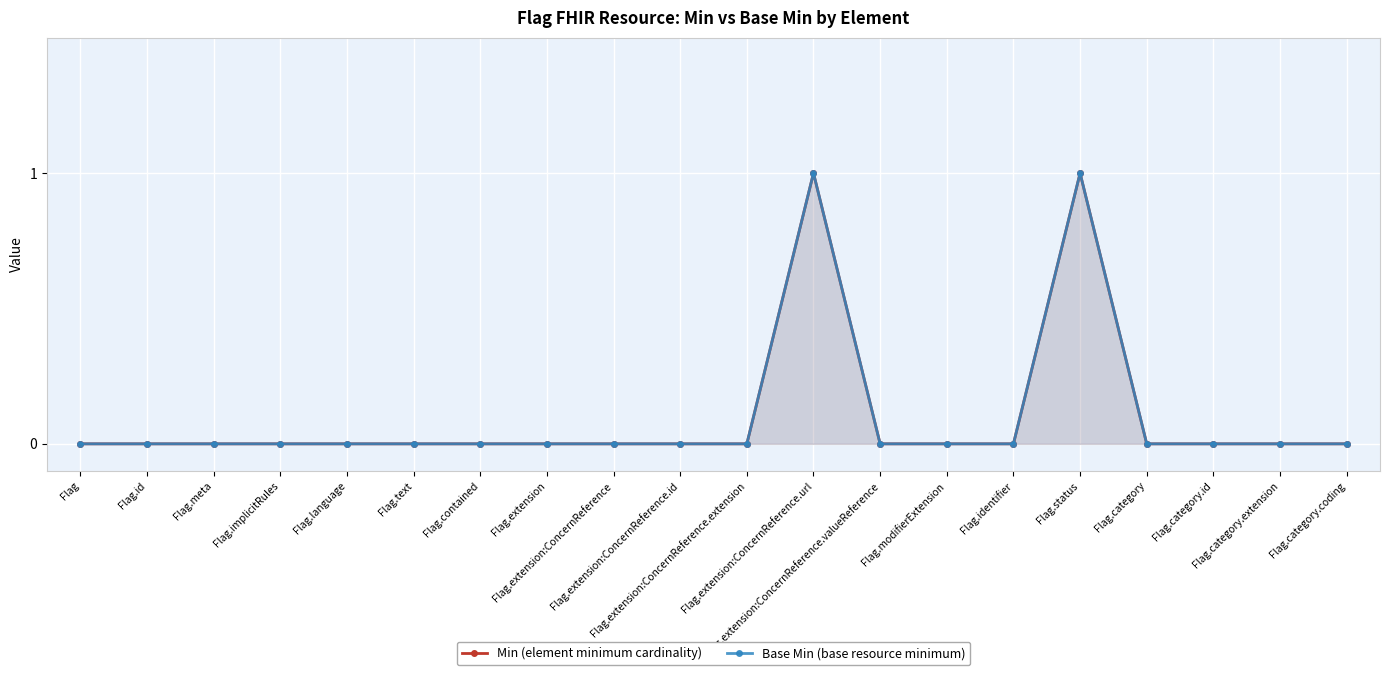

True or false: Min has more than 1 points higher than both neighbors.

True